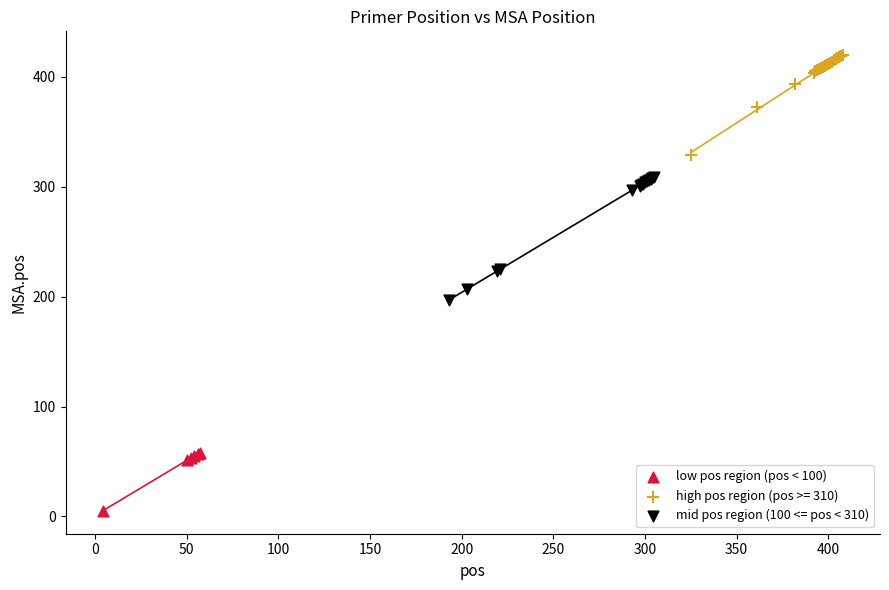

Which series reaches the maximum Y coordinate?

high pos region (pos >= 310)